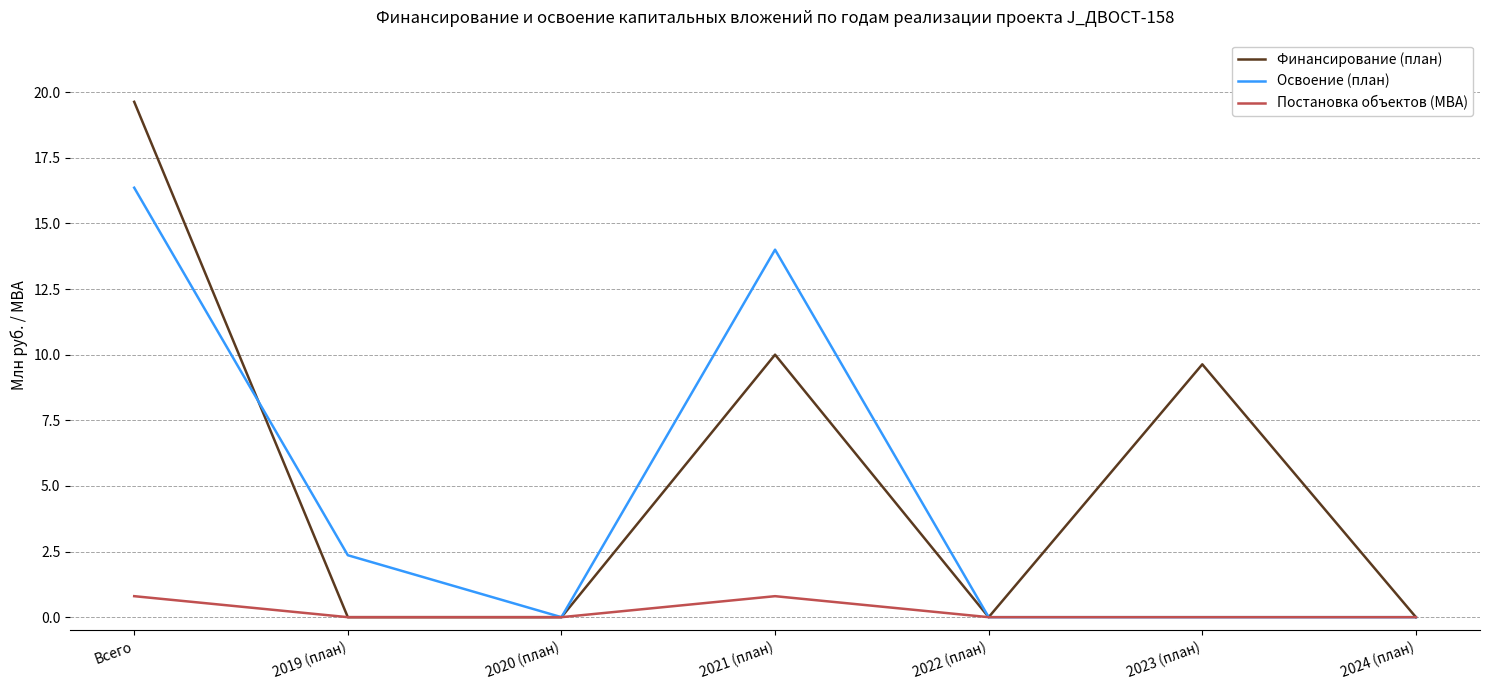

Reading right to left, transcribe all the data shown in this chart.

Финансирование (план): 2024 (план)=0.0	2023 (план)=9.6	2022 (план)=0.0	2021 (план)=10.0	2020 (план)=0.0	2019 (план)=0.0	Всего=19.6
Освоение (план): 2024 (план)=0.0	2023 (план)=0.0	2022 (план)=0.0	2021 (план)=14.0	2020 (план)=0.0	2019 (план)=2.4	Всего=16.4
Постановка объектов (МВА): 2024 (план)=0.0	2023 (план)=0.0	2022 (план)=0.0	2021 (план)=0.8	2020 (план)=0.0	2019 (план)=0.0	Всего=0.8